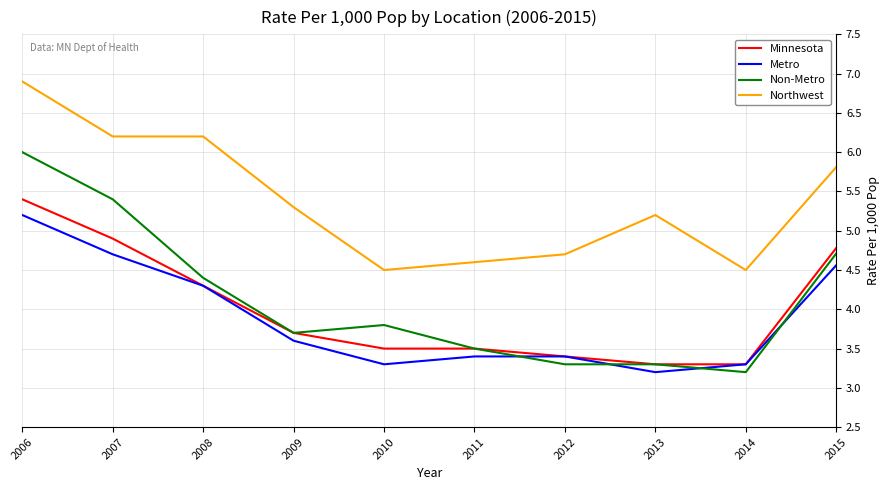

What is the highest value of the Metro series?

5.2